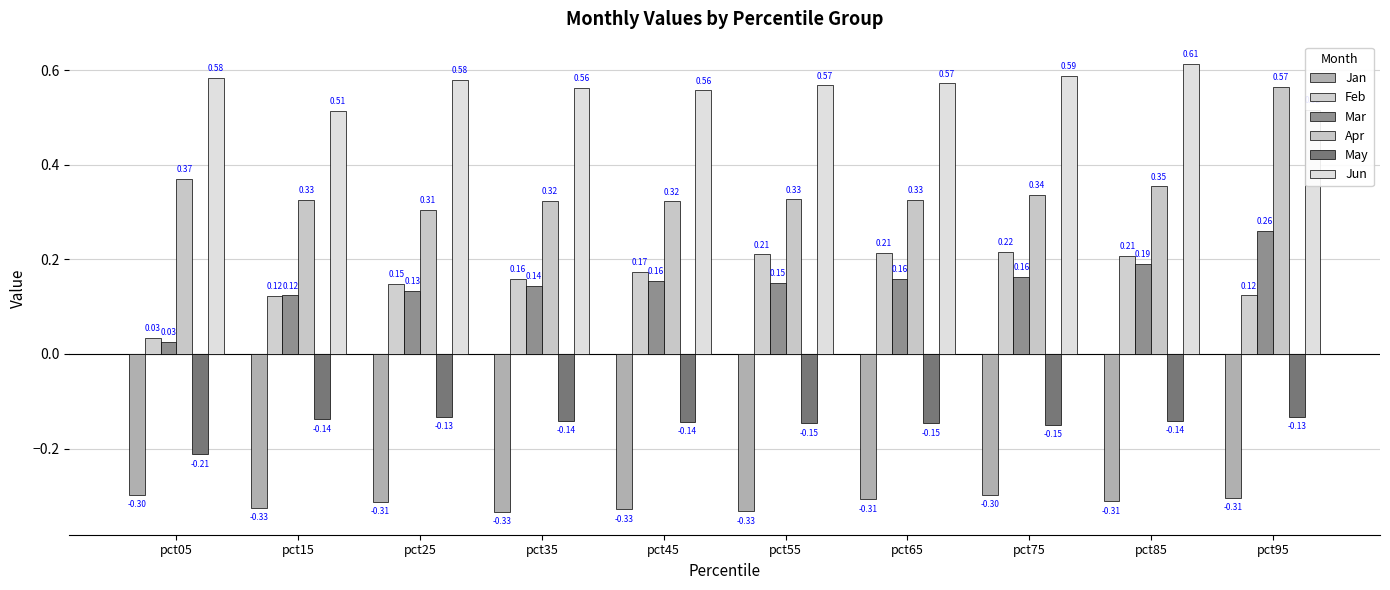

What is the sum of all Apr values?

3.6